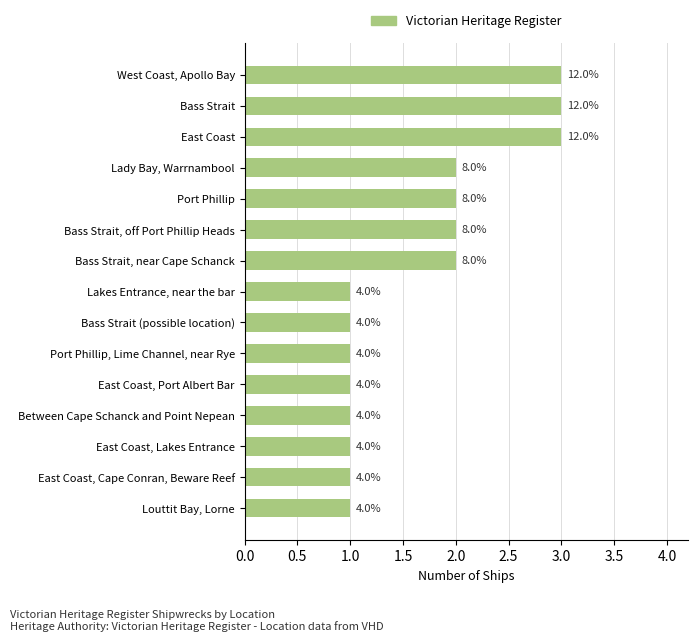

How many bars are there in total?

15